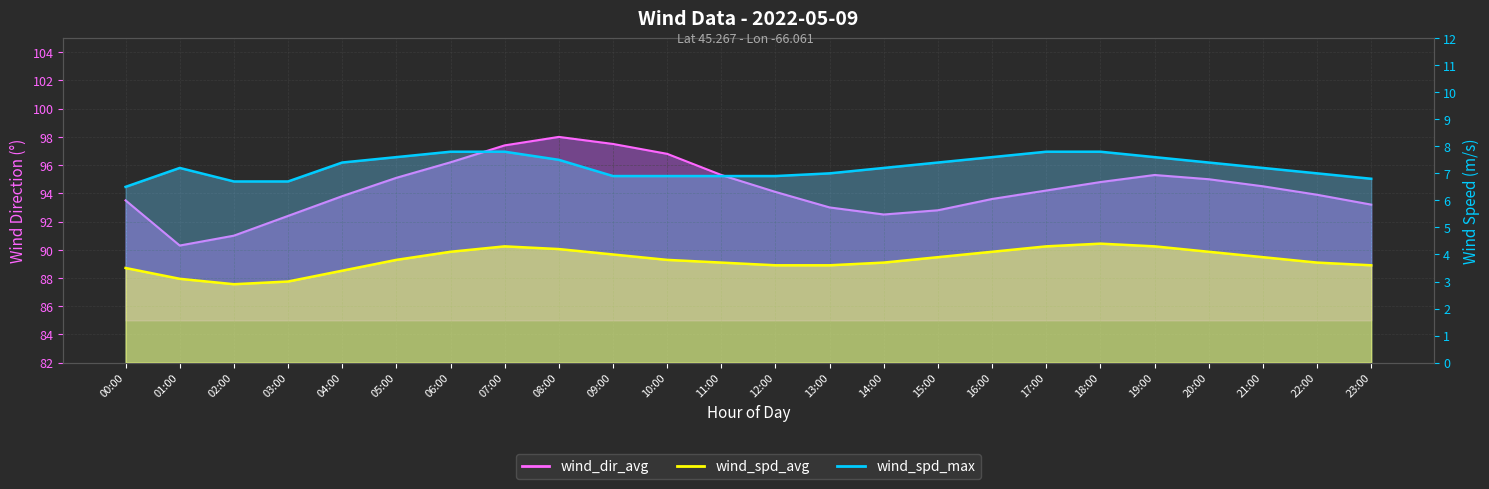

What is the label of the 13th point from the right?

11:00